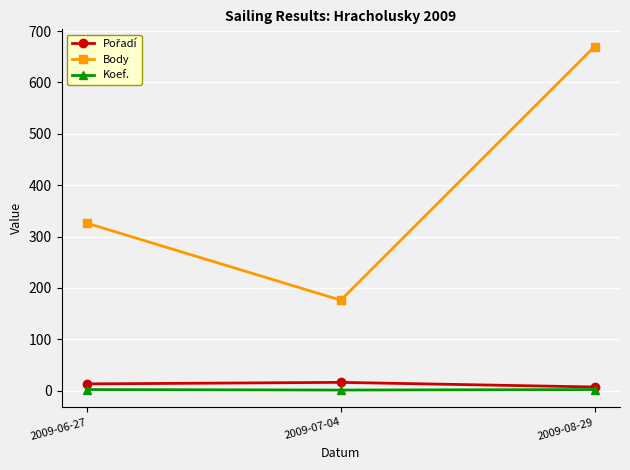

What is the label of the 3rd point from the left?

2009-08-29